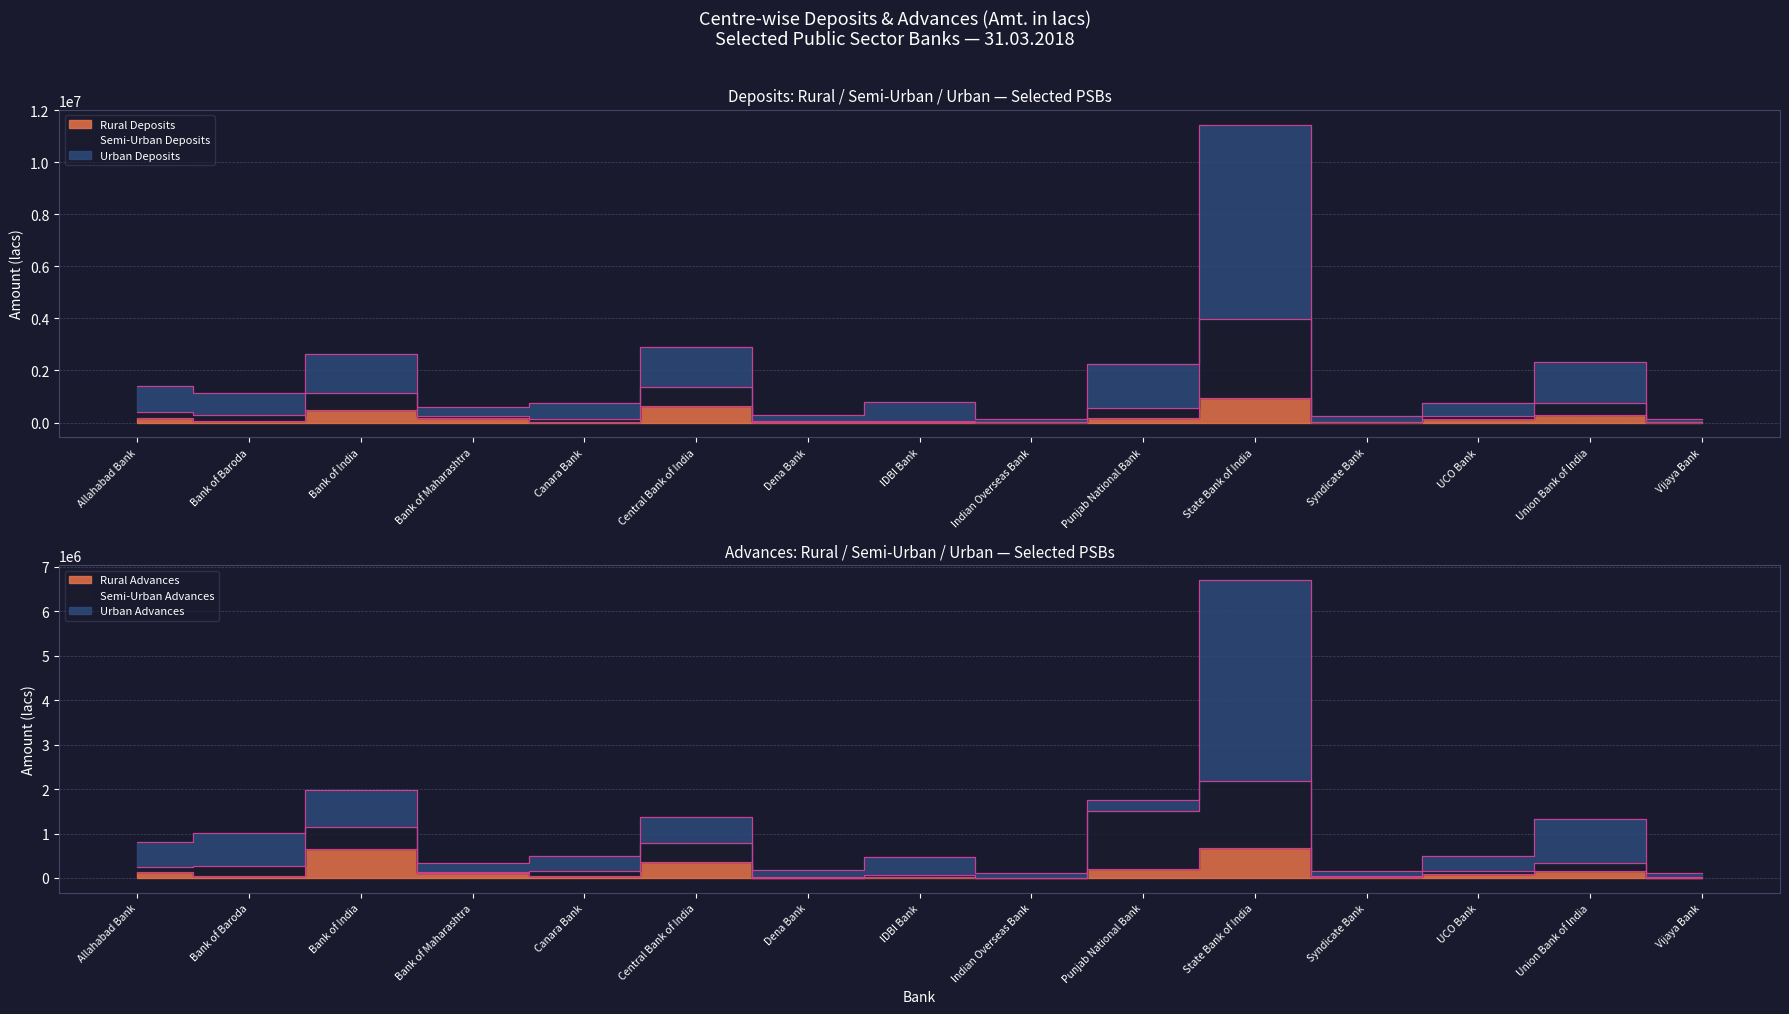

Is the value of Rural Advances at IDBI Bank greater than the value of Rural Deposits at Syndicate Bank?

No